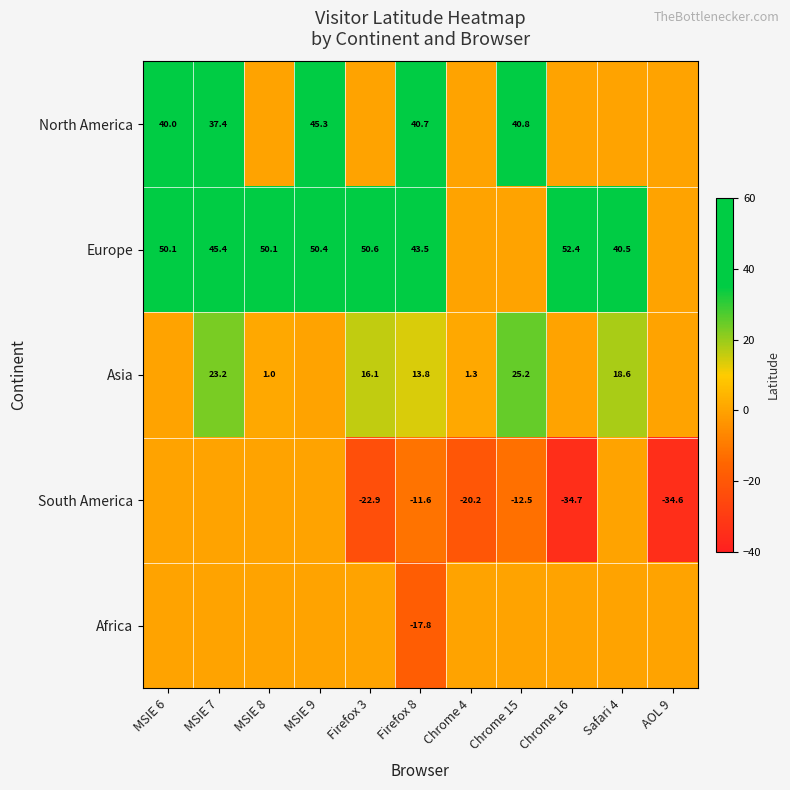

Rank the series at Firefox 8 from lowest to highest value.

Africa, South America, Asia, North America, Europe